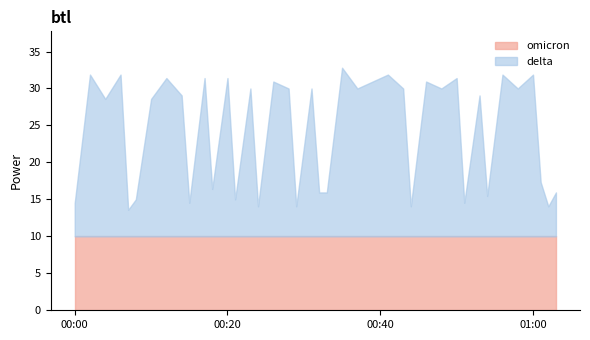

What is the average value?

24.4